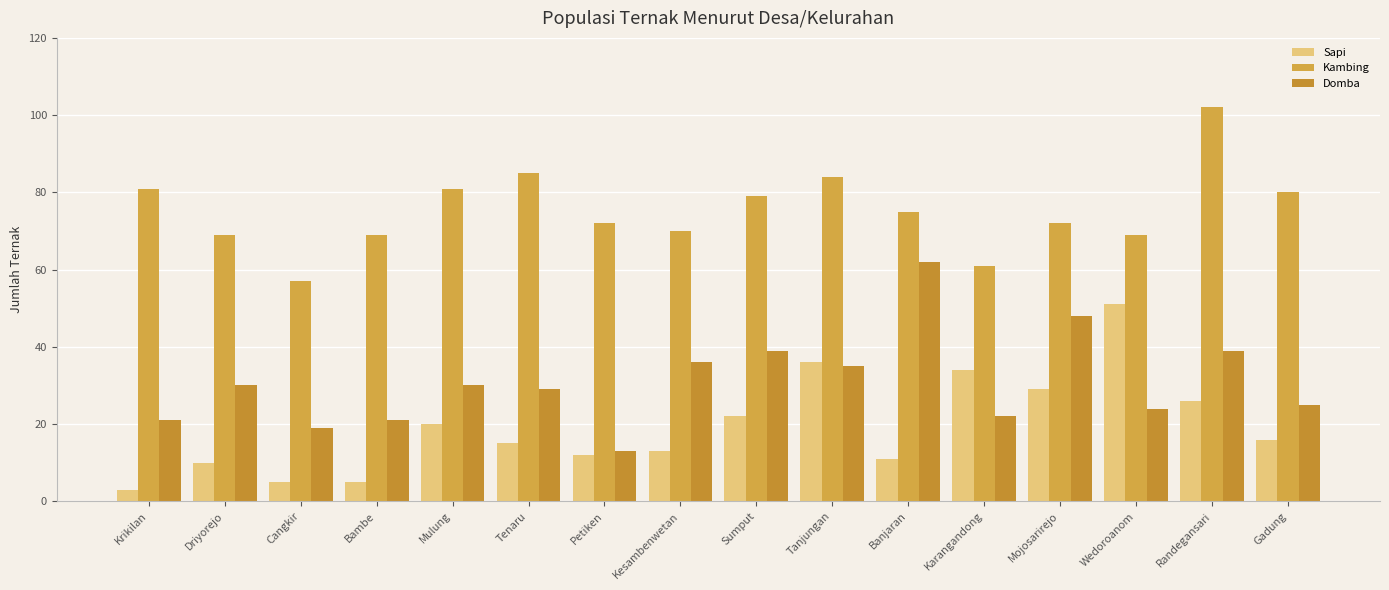

What is the average value of the Domba series?

31